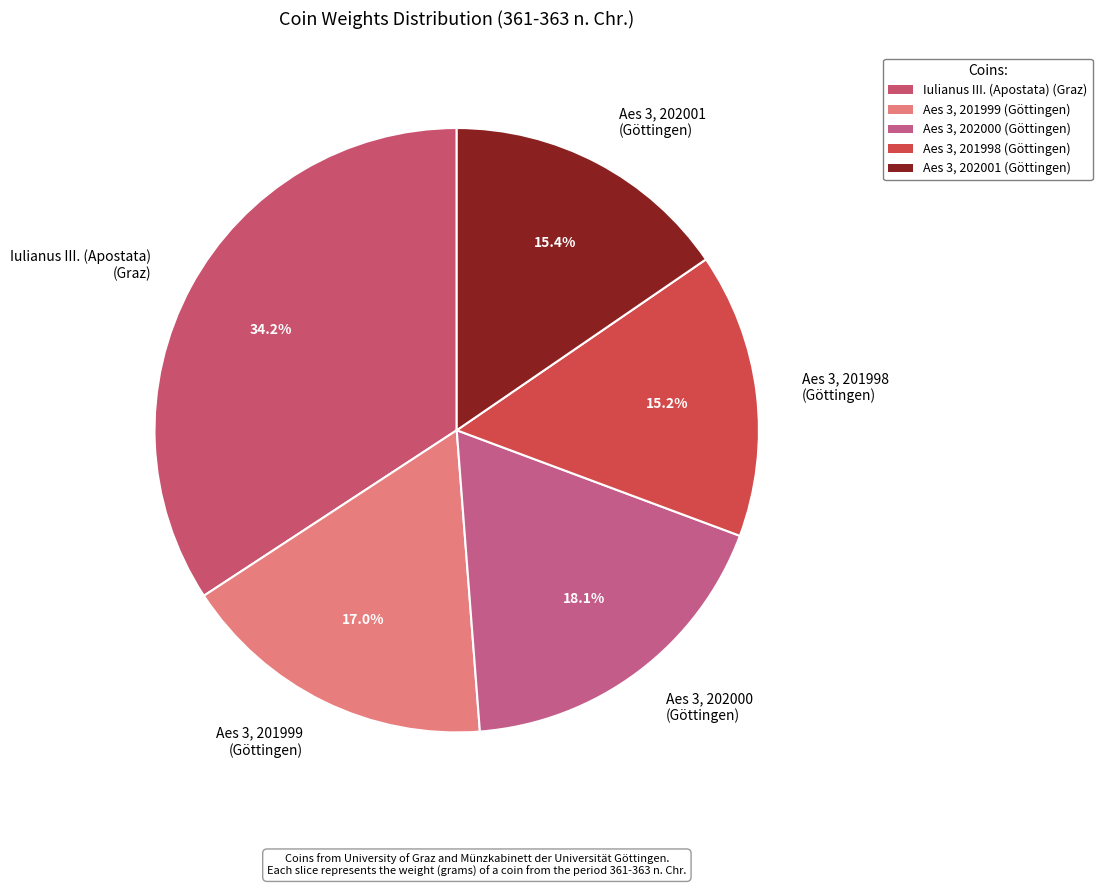

How many segments does this pie chart have?

5